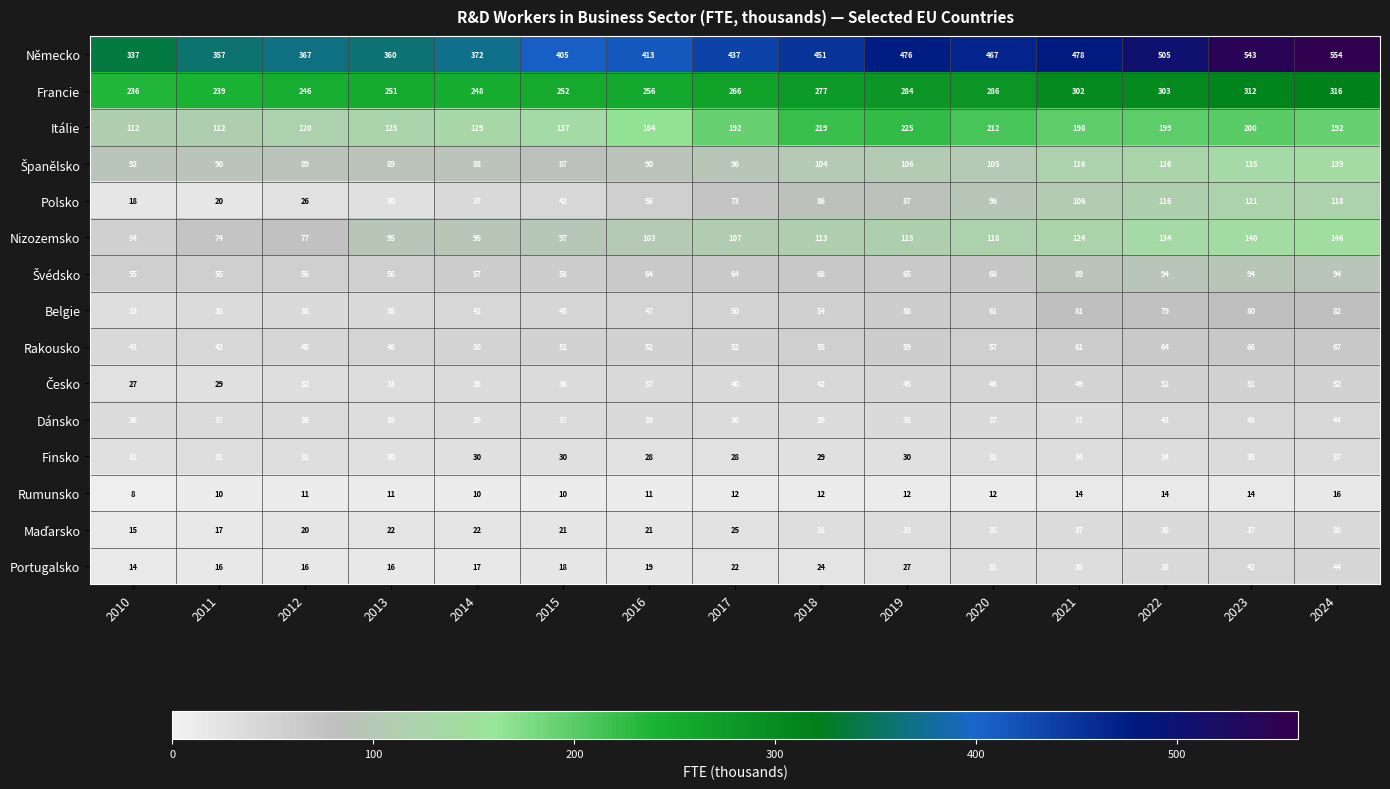

The value of Polsko at 2024 is 118. True or false?

True